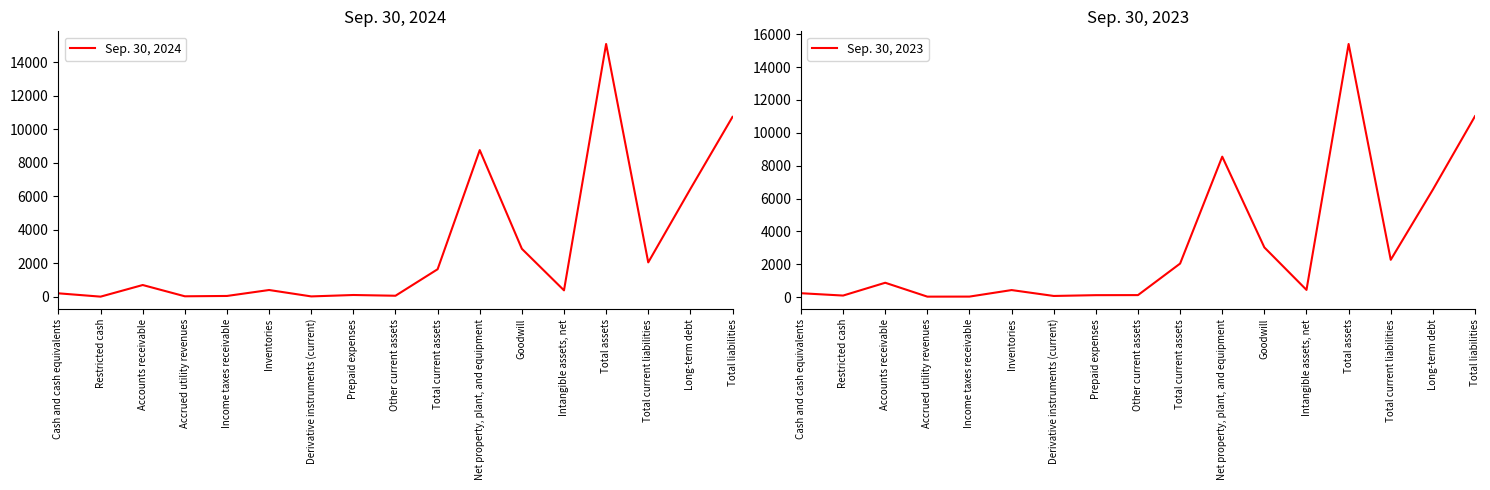

What is the approximate value of Sep. 30, 2023 at Total current assets?

2045